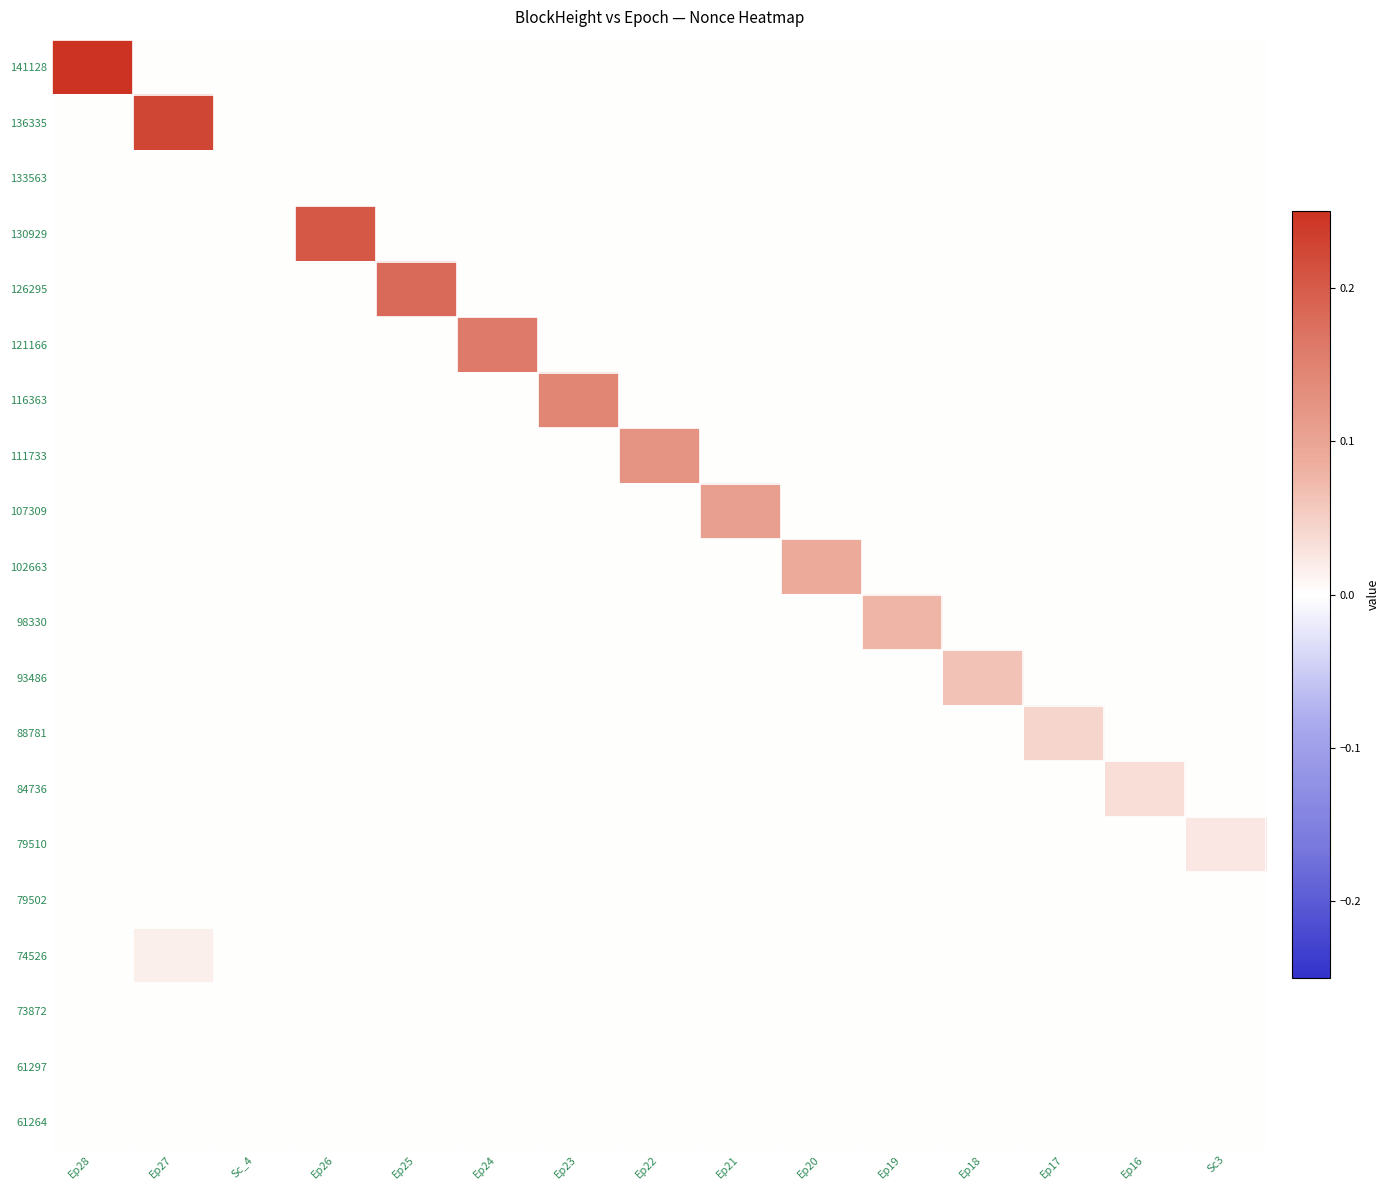

At how many categories does at least one series exceed 0?

15